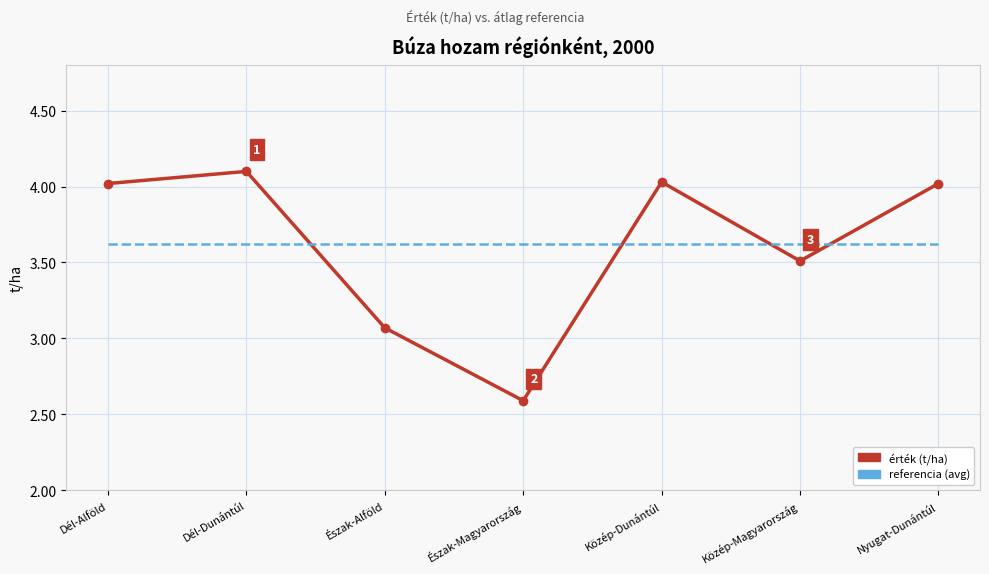

What position from the left is Dél-Dunántúl?

2